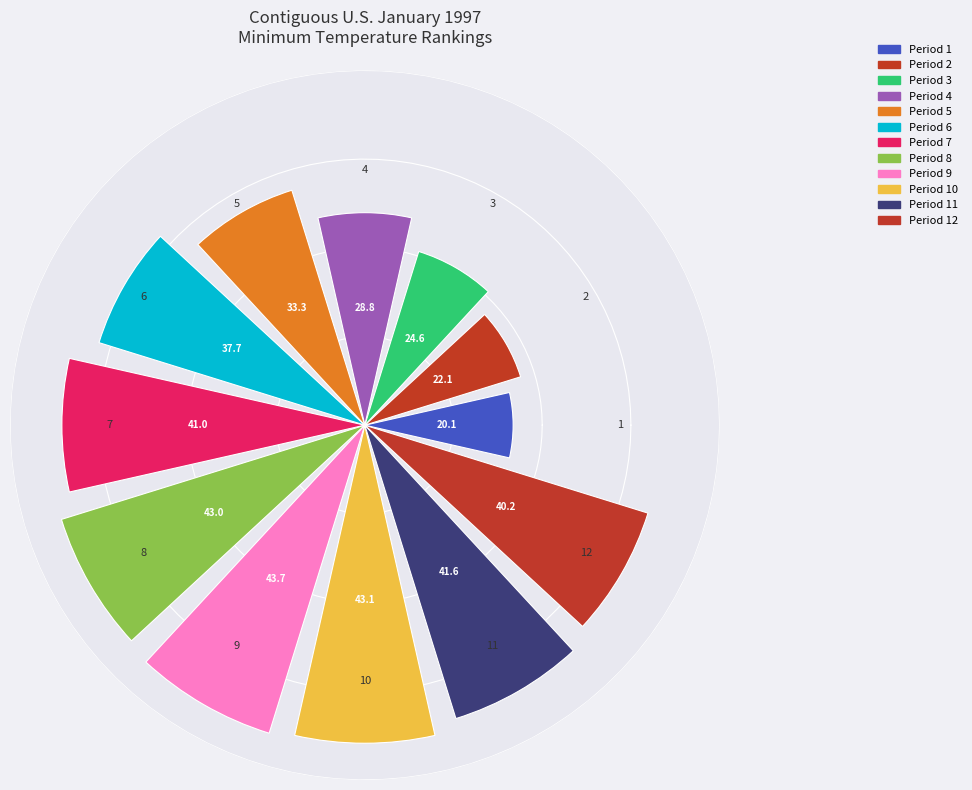

What is the minimum value shown in the chart?

20.1